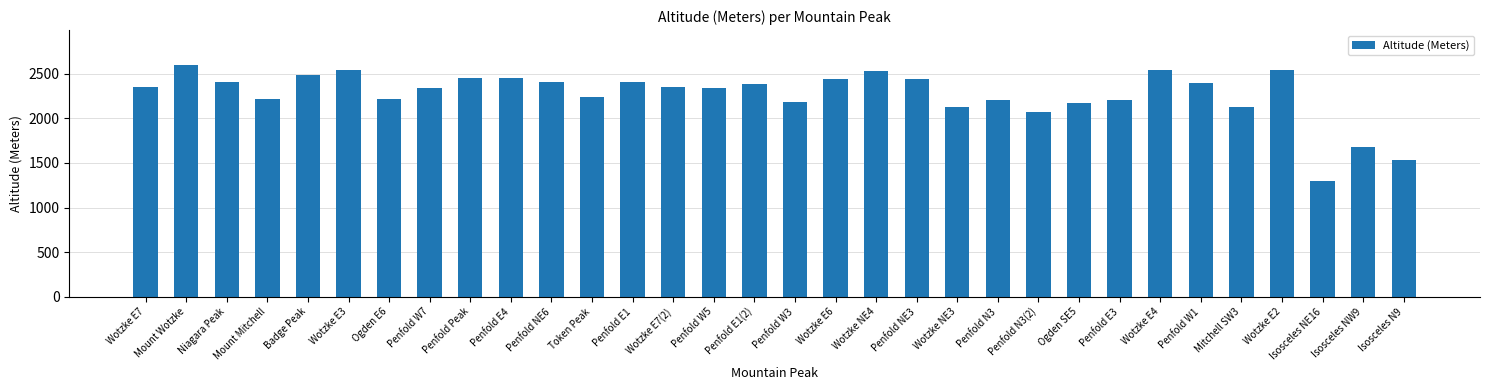

Which label corresponds to the largest value in the chart?

Mount Wotzke